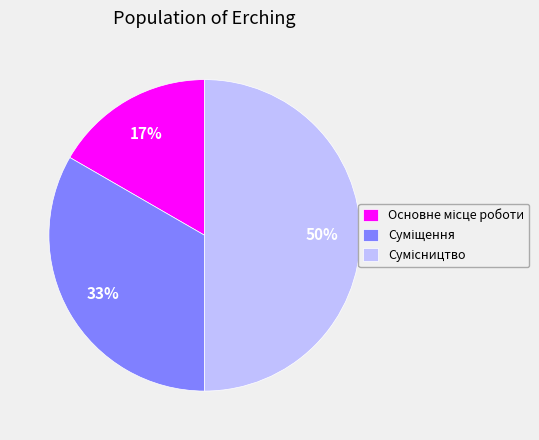

To the nearest percent, what is the average slice percentage?

33%